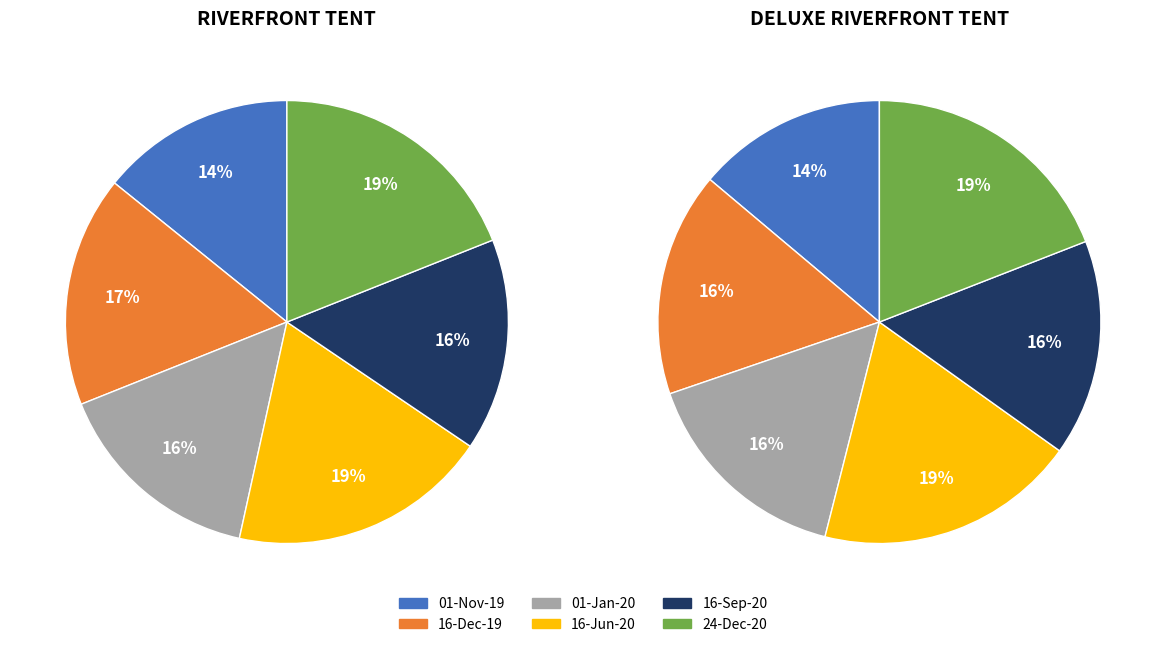

The 24-Dec-20 slice represents 27% of the pie. True or false?

False